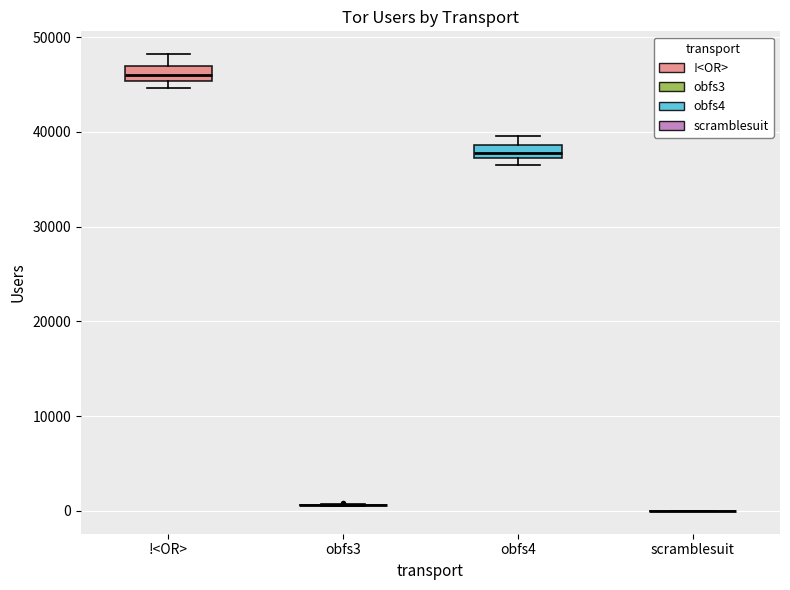

Where does the median line of the box for !<OR> sit on the y-axis? The values are not printed on the chart, so give them approximately, as read against the axis.

46000